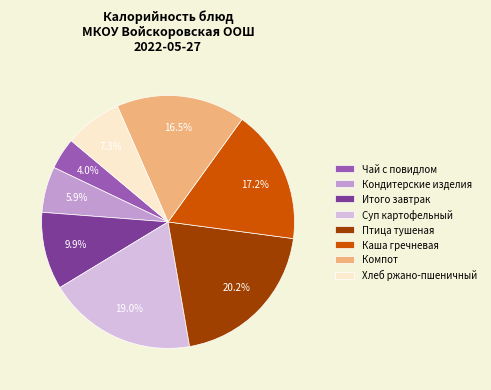

Which slice is the largest?

Птица тушеная